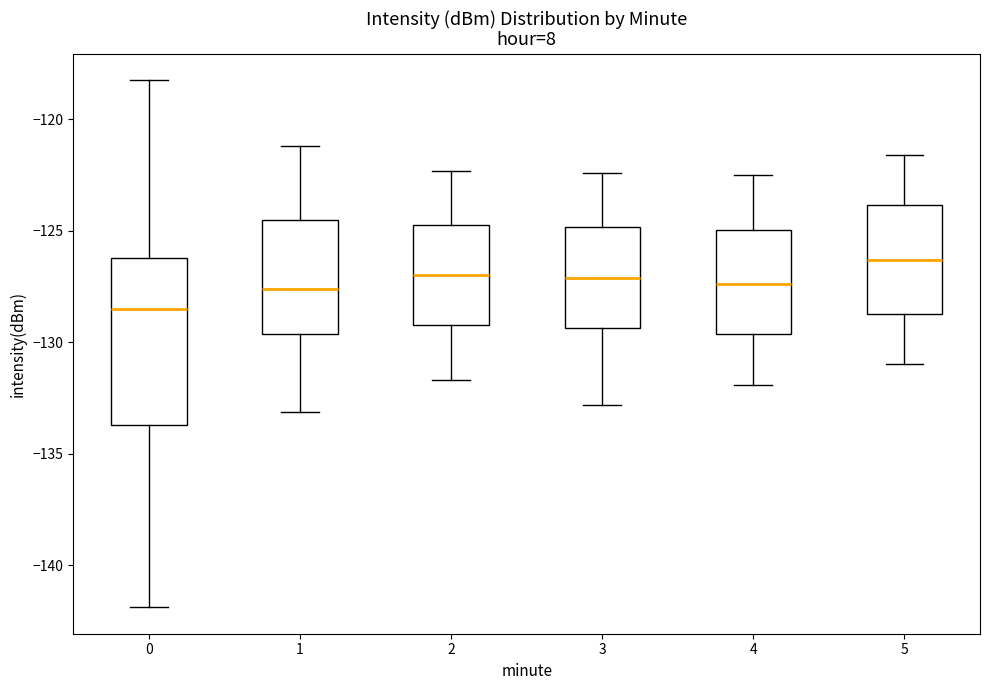

Which box is the tallest, from its lower edge to its upper edge?

0